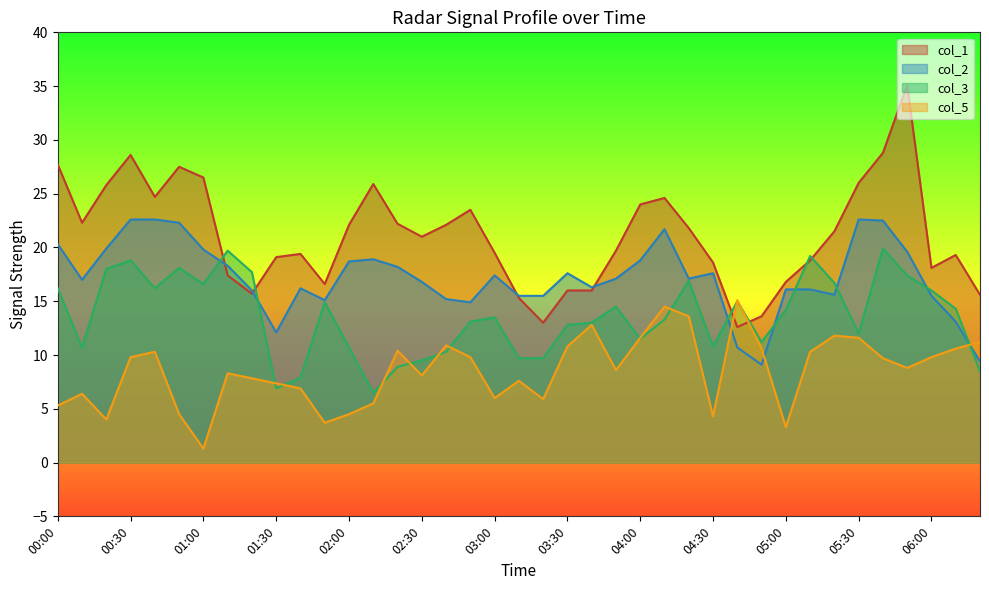

What is the difference between the maximum and second lowest values in the col_2 series?

13.2